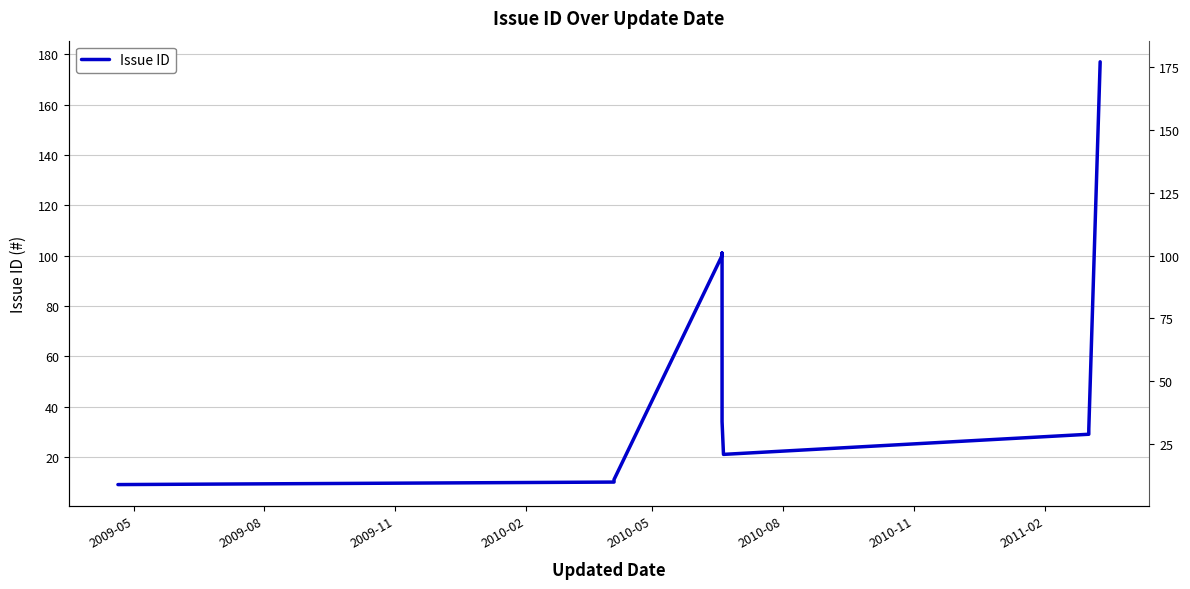

How many lines are shown in the chart?

1